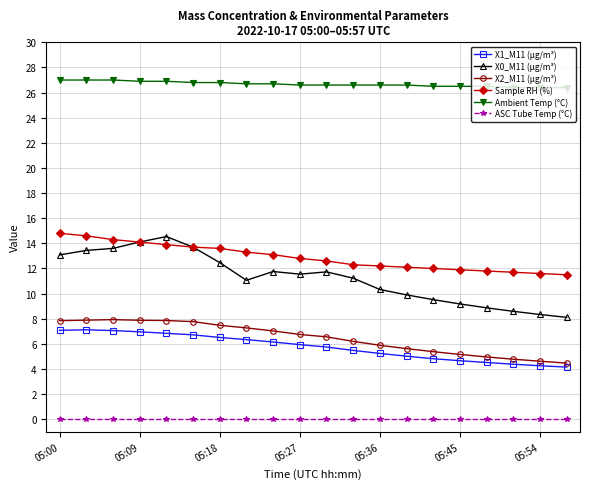

Which series has the widest spread of values?

X0_M11 (μg/m³)